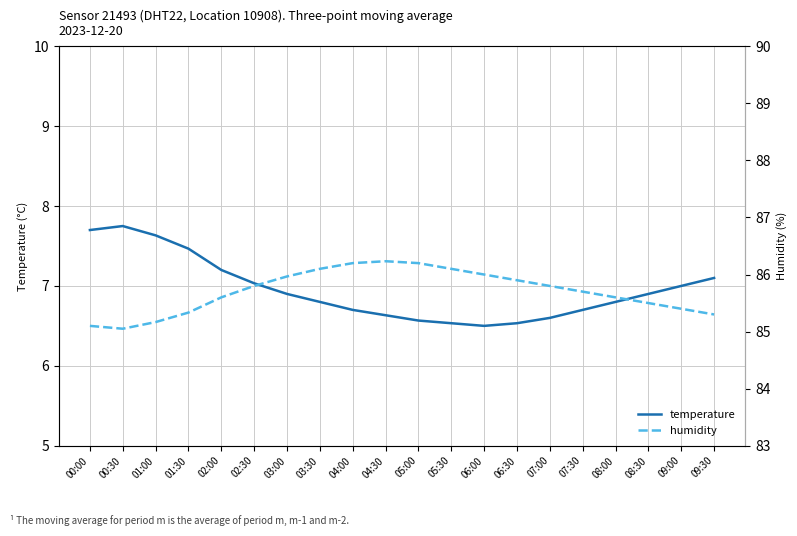

Is it true that temperature equals 3.8 at 02:00?

False